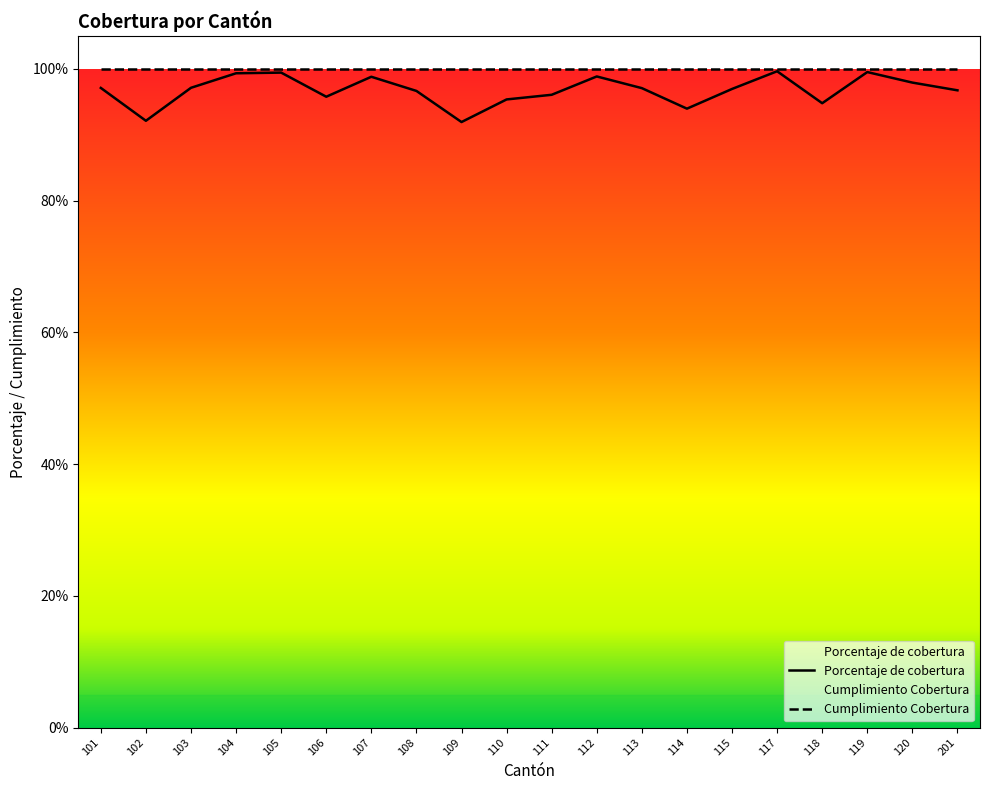

What is the value of the 18th point from the left?

1.0